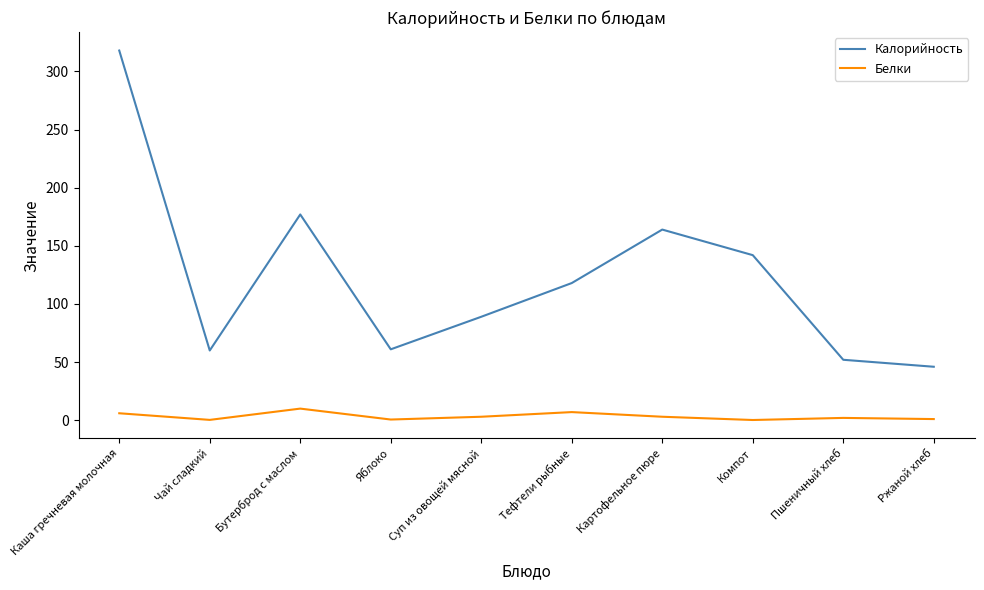

True or false: Белки has more than 0 interior local peaks.

True